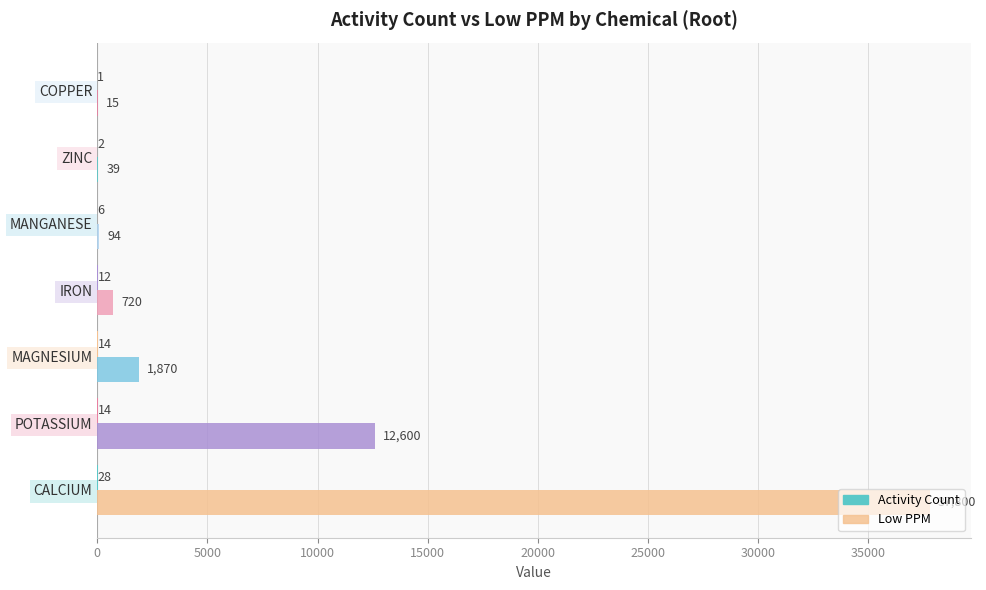

How many data points does each series have?

7